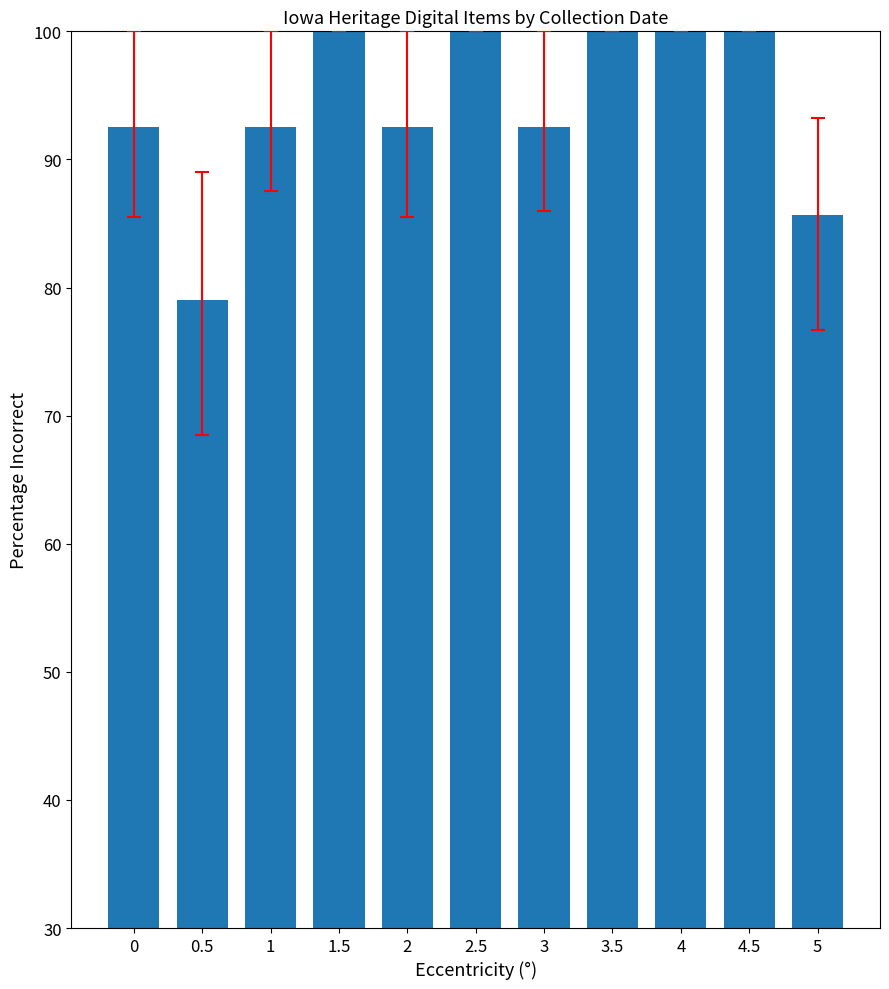

How many values exceed 92?

9